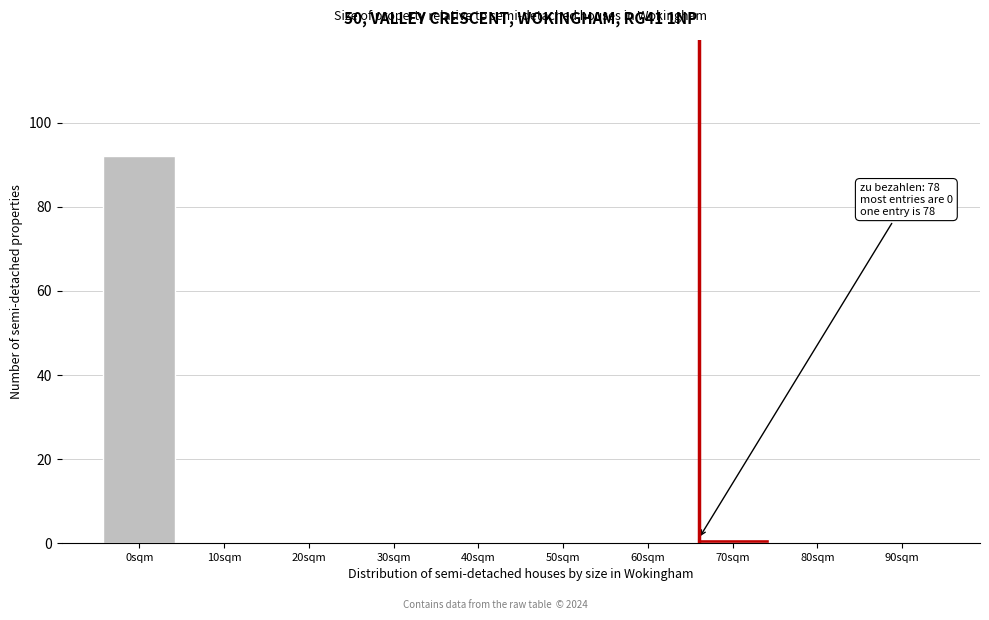

Reading left to right, what are all the values shown in this chart?

0sqm=92	10sqm=0	20sqm=0	30sqm=0	40sqm=0	50sqm=0	60sqm=0	70sqm=1	80sqm=0	90sqm=0